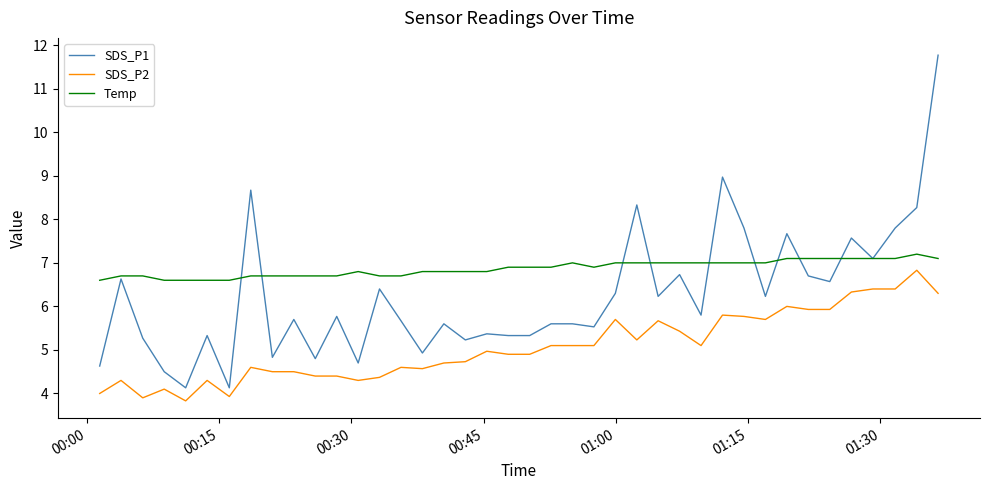

Which series has the largest total across all categories?

Temp